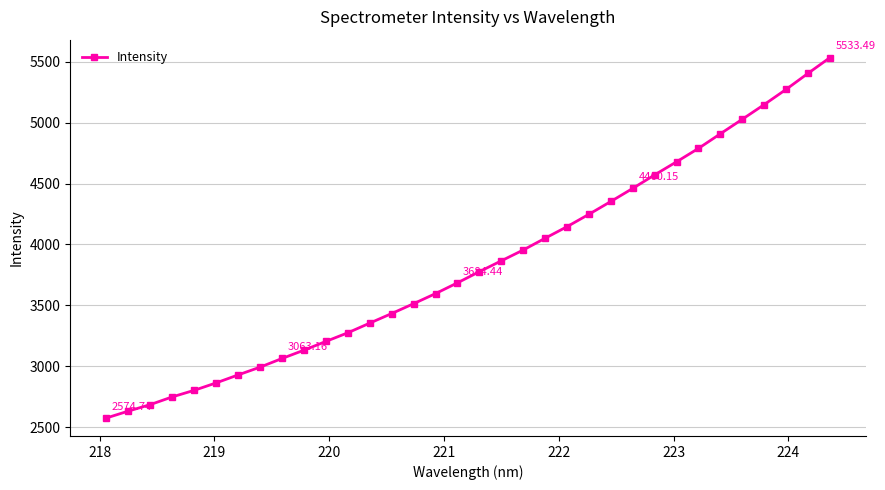

How many distinct data groups are displayed?

1